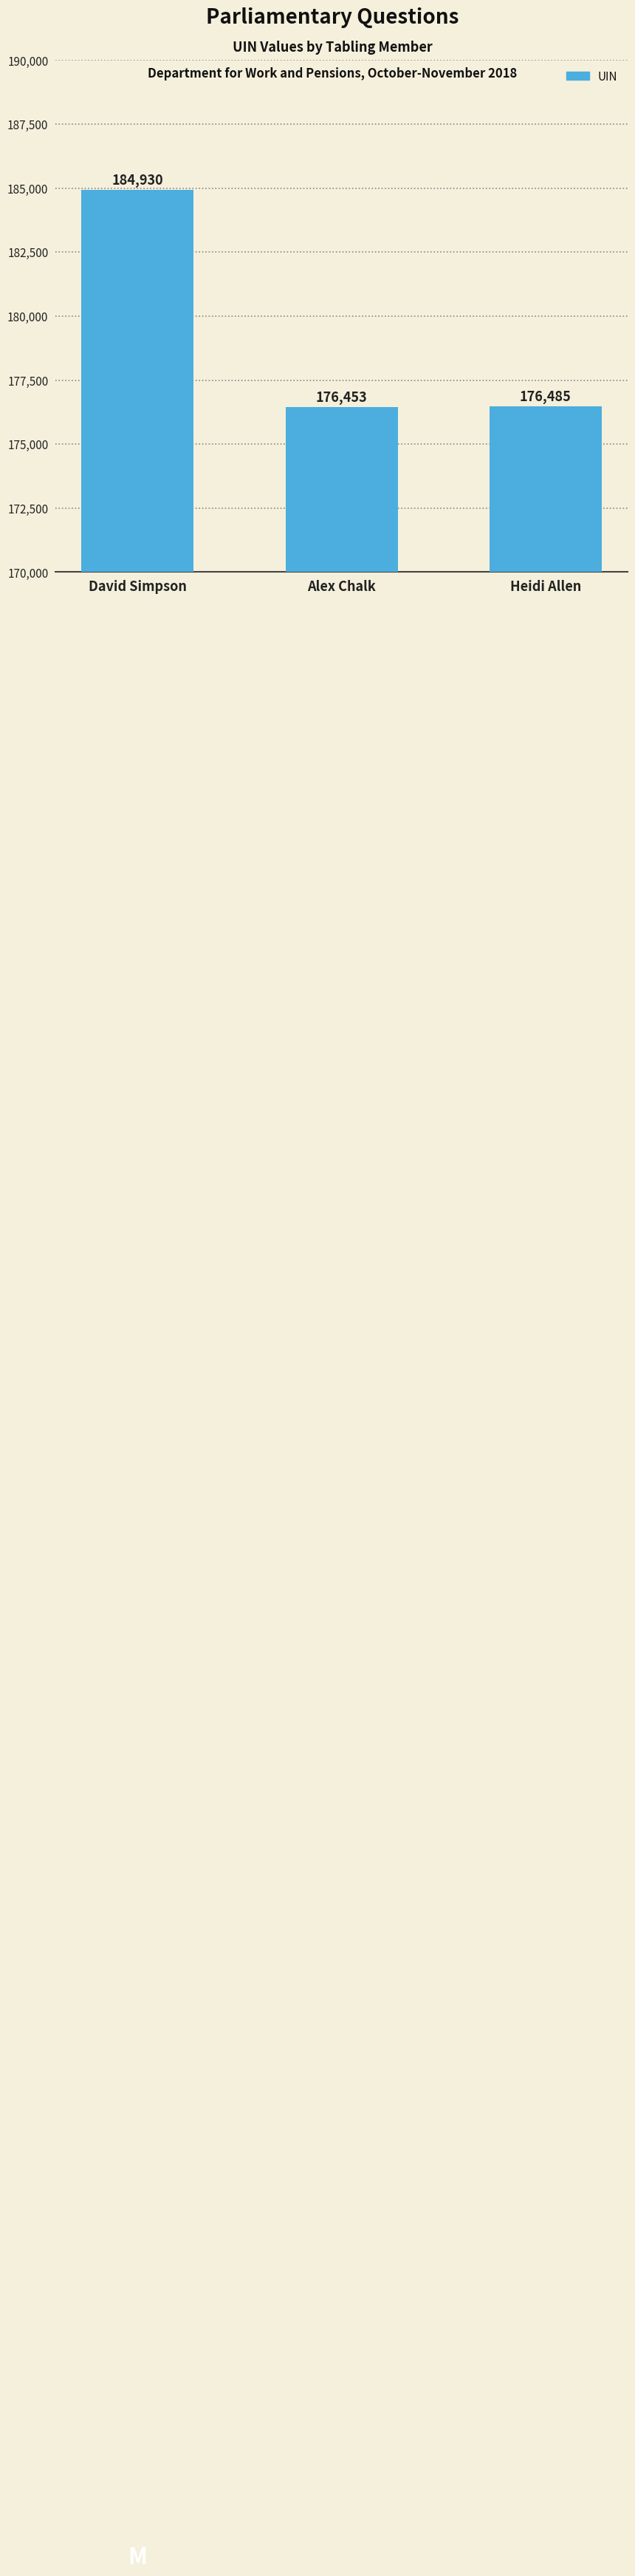

Which label corresponds to the smallest value in the chart?

Alex Chalk